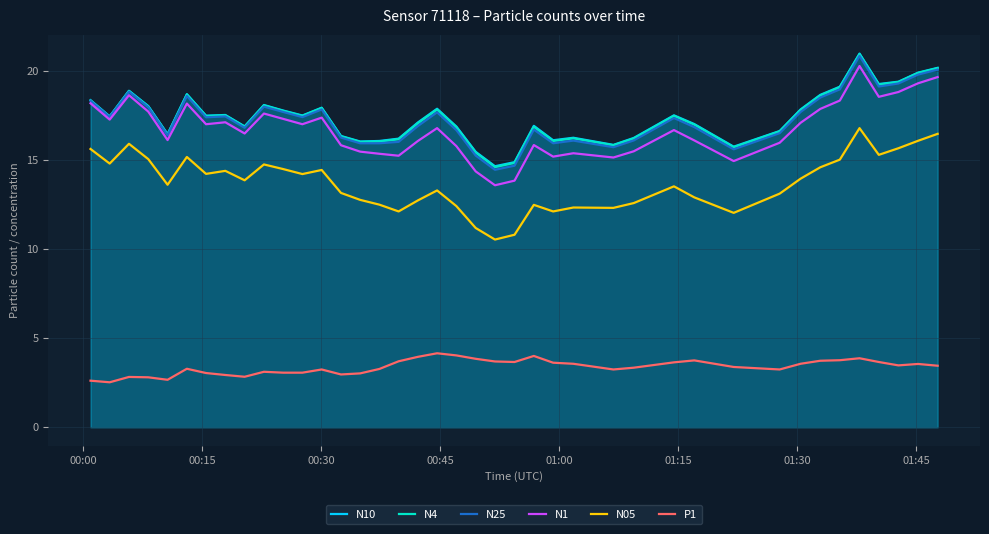

What is the highest value of the N4 series?

21.0